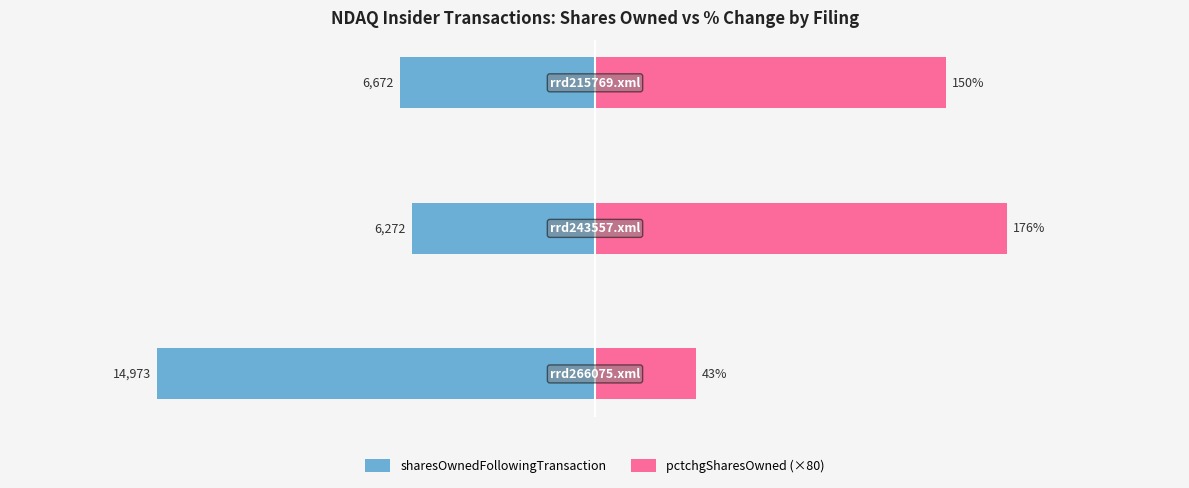

True or false: pctchgSharesOwned (×80) has a value of 5983 at −15000.

False